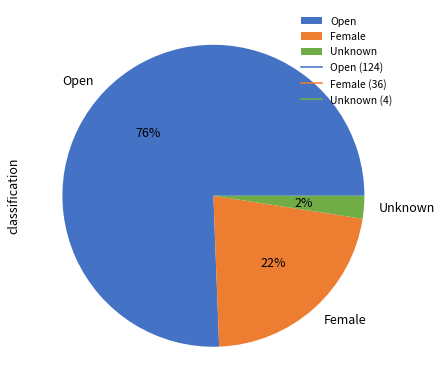

Is it true that Unknown is 2% of the pie?

True